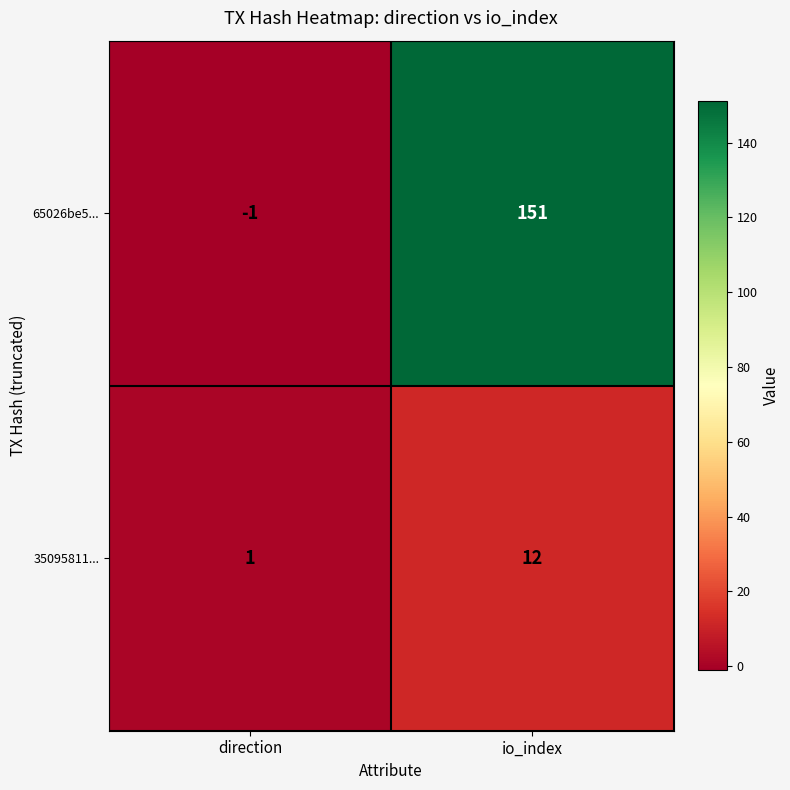

Is it true that 35095811... equals 12 at io_index?

True